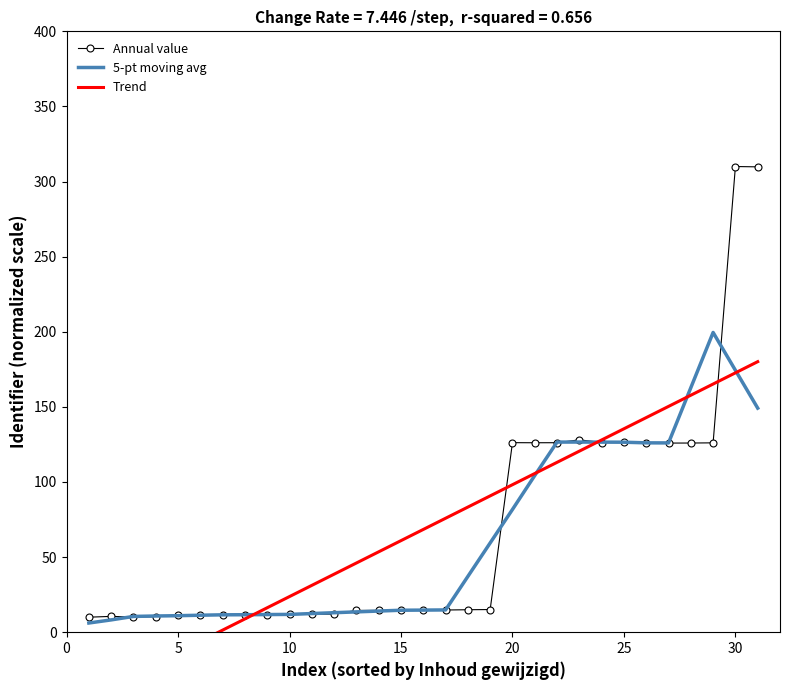

What is the minimum value for Annual value?

10.0